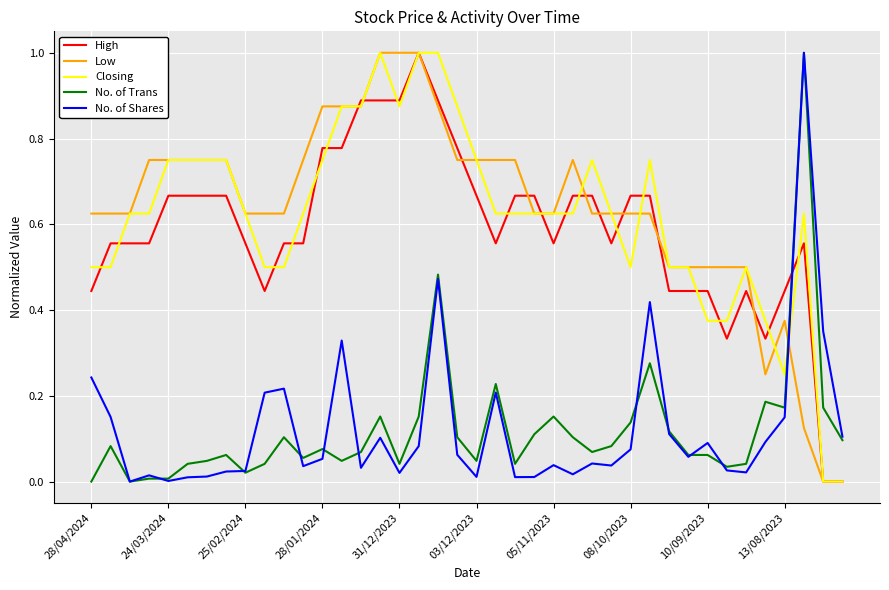

Which series ends up on top after the final intersection of Closing and No. of Trans?

No. of Trans